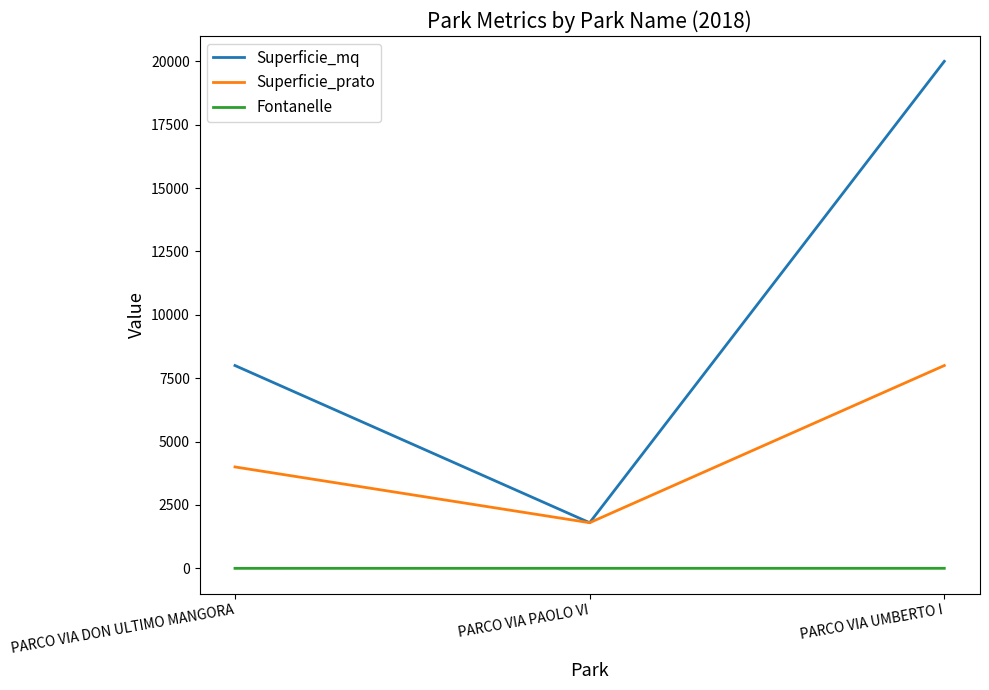

What is the difference between the Superficie_prato values at PARCO VIA UMBERTO I and PARCO VIA DON ULTIMO MANGORA?

4000